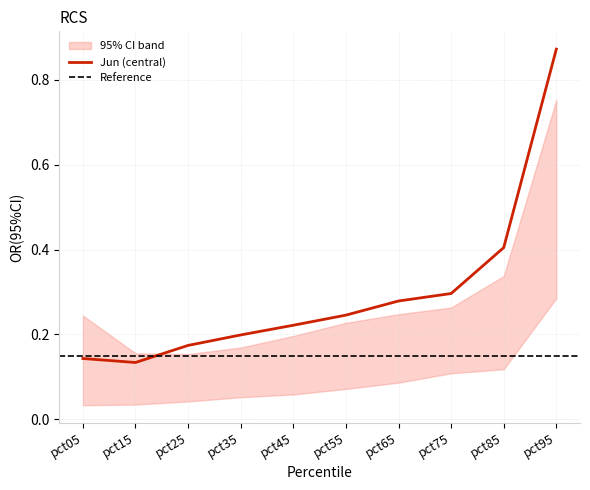

What is the spread (max minus min) of values at pct25?

0.1